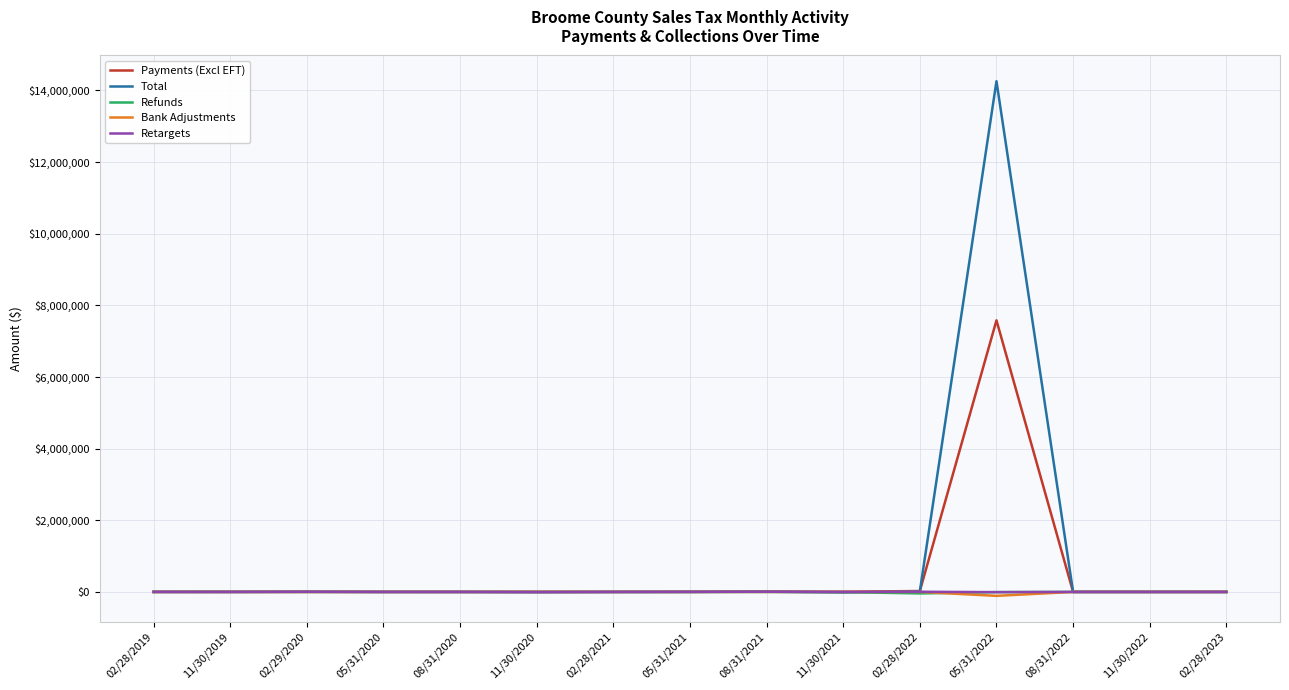

Which series has the largest range (max minus min)?

Total